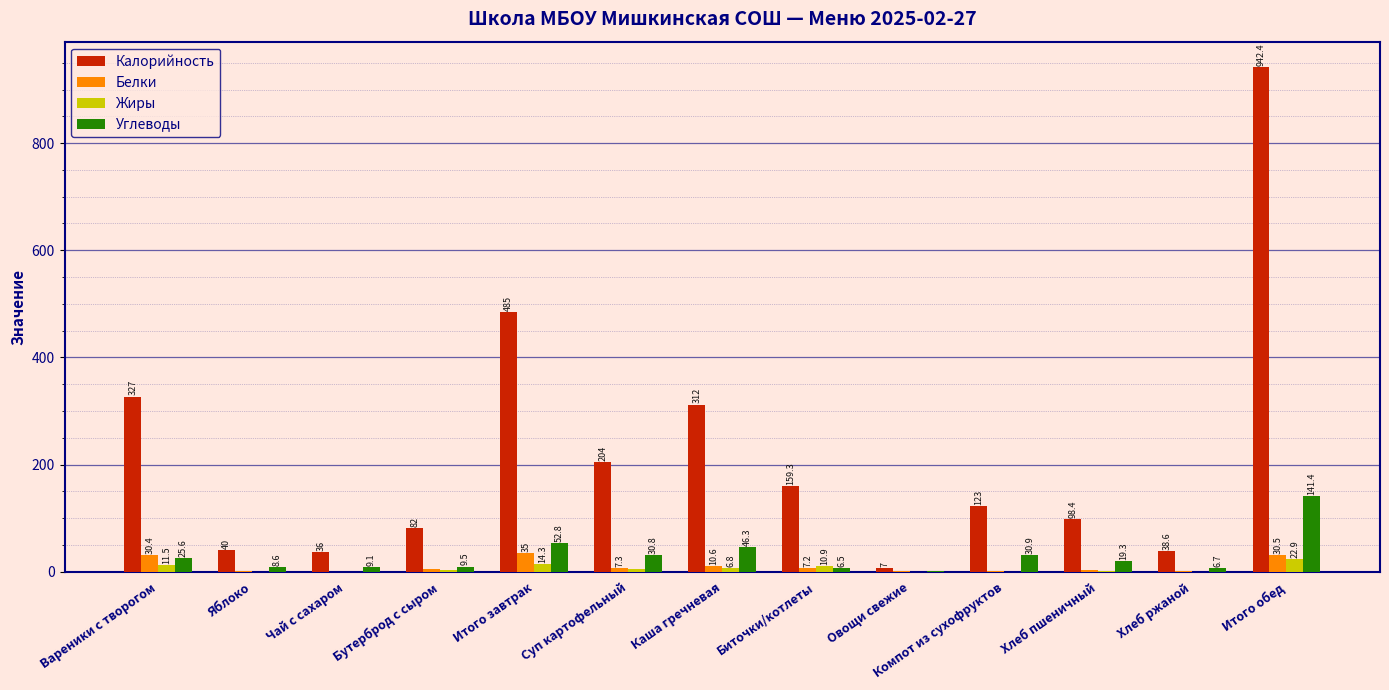

The value of Калорийность at Чай с сахаром is 36.0. True or false?

True